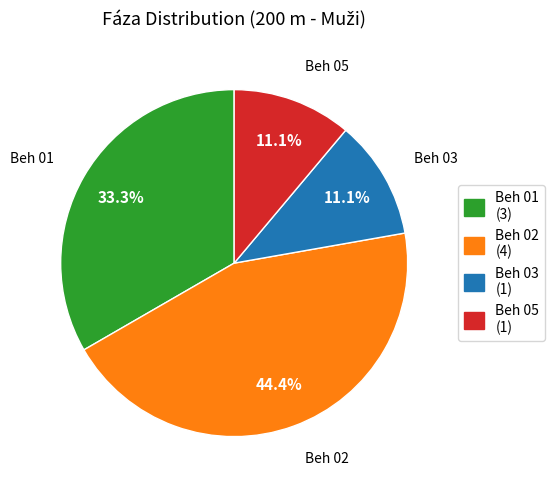

To the nearest percent, what is the difference between the largest and smallest slice percentages?

33%